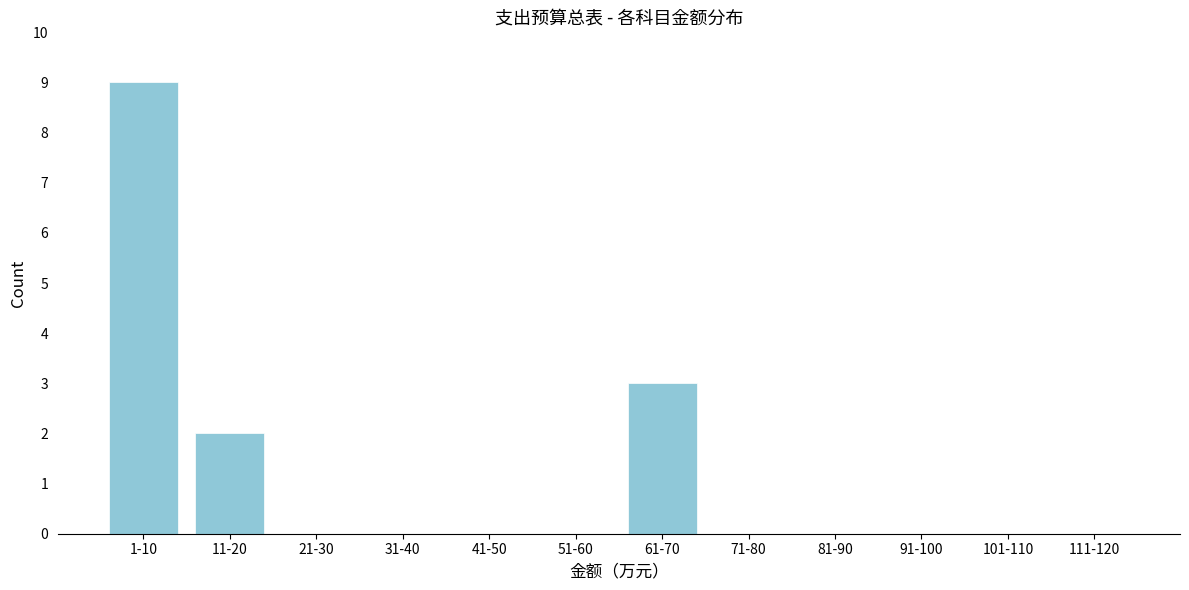

Reading left to right, what are all the values shown in this chart?

1-10=9	11-20=2	21-30=0	31-40=0	41-50=0	51-60=0	61-70=3	71-80=0	81-90=0	91-100=0	101-110=0	111-120=0